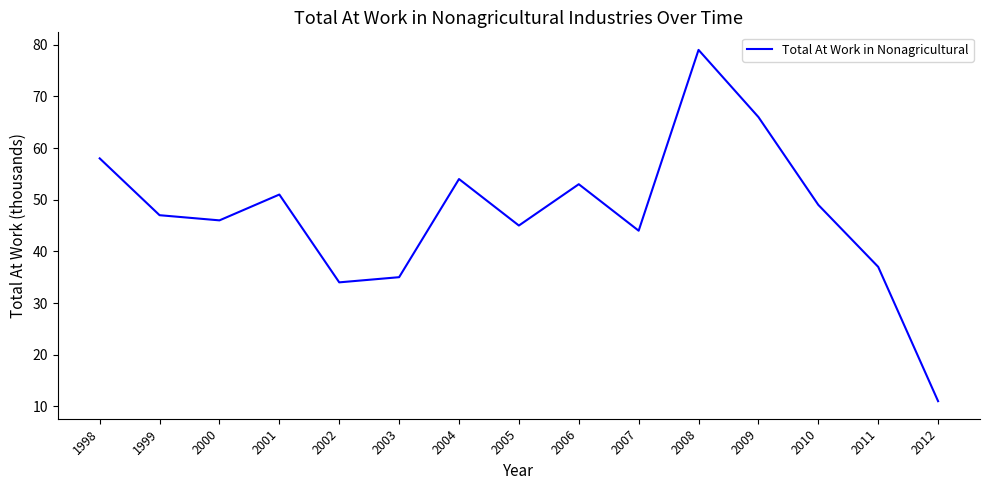

List the labels in order of value, largest first.

2008, 2009, 1998, 2004, 2006, 2001, 2010, 1999, 2000, 2005, 2007, 2011, 2003, 2002, 2012